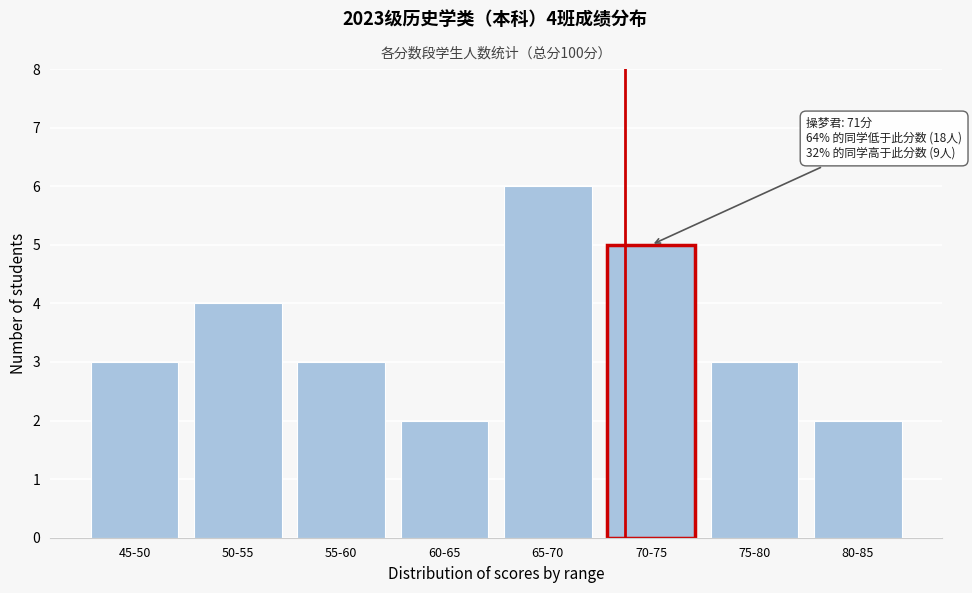

Reading left to right, what are all the values shown in this chart?

3	4	3	2	6	5	3	2